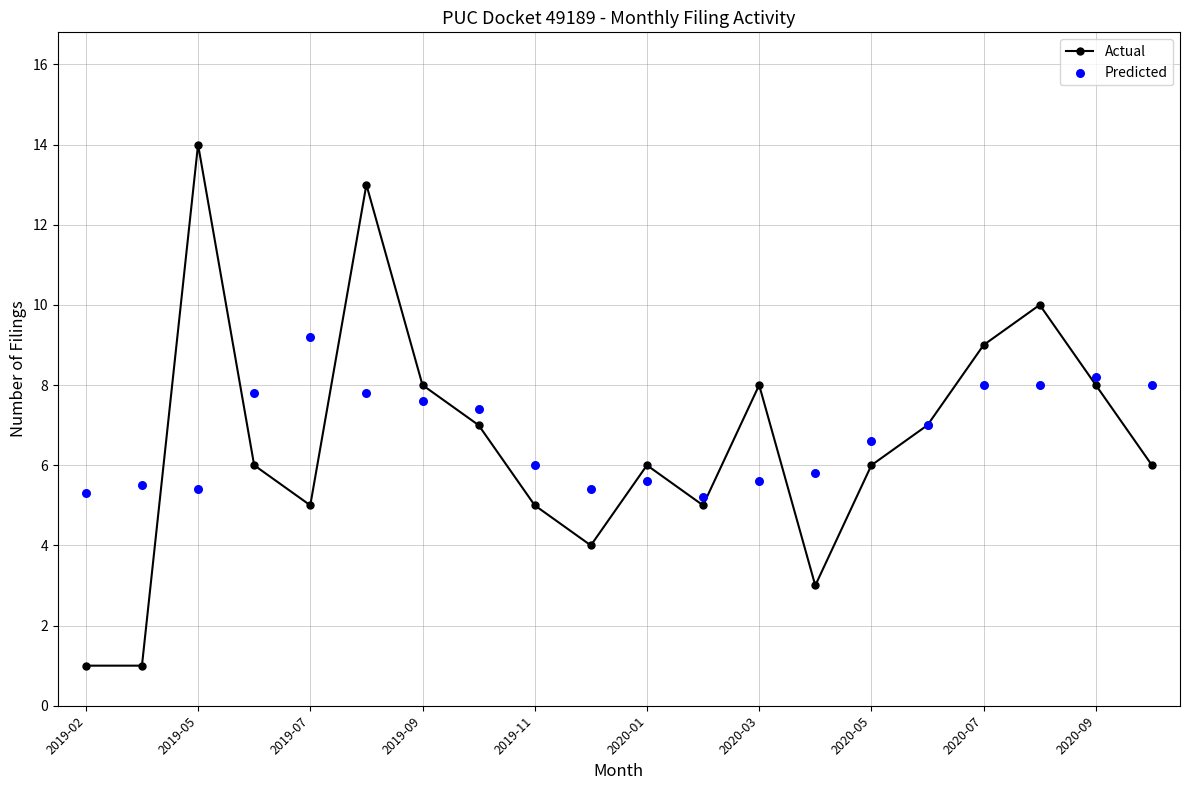

Where is the first local maximum for Actual?

2019-05